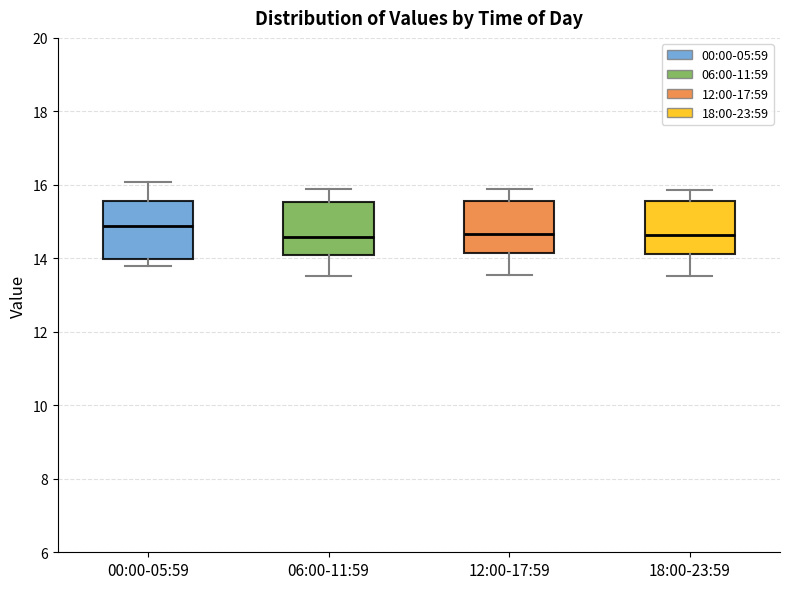

Where is the upper edge of the box for 06:00-11:59 on the y-axis? The values are not printed on the chart, so give them approximately, as read against the axis.

15.6